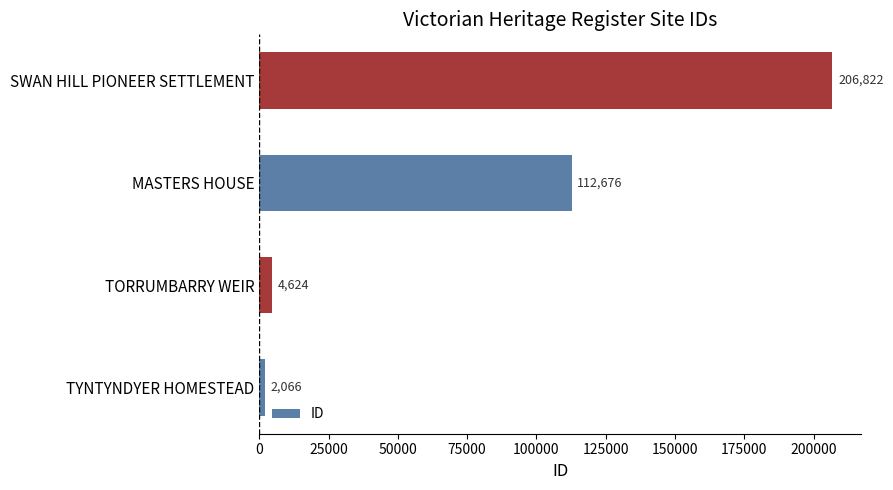

What is the difference between the maximum and minimum values?

204756